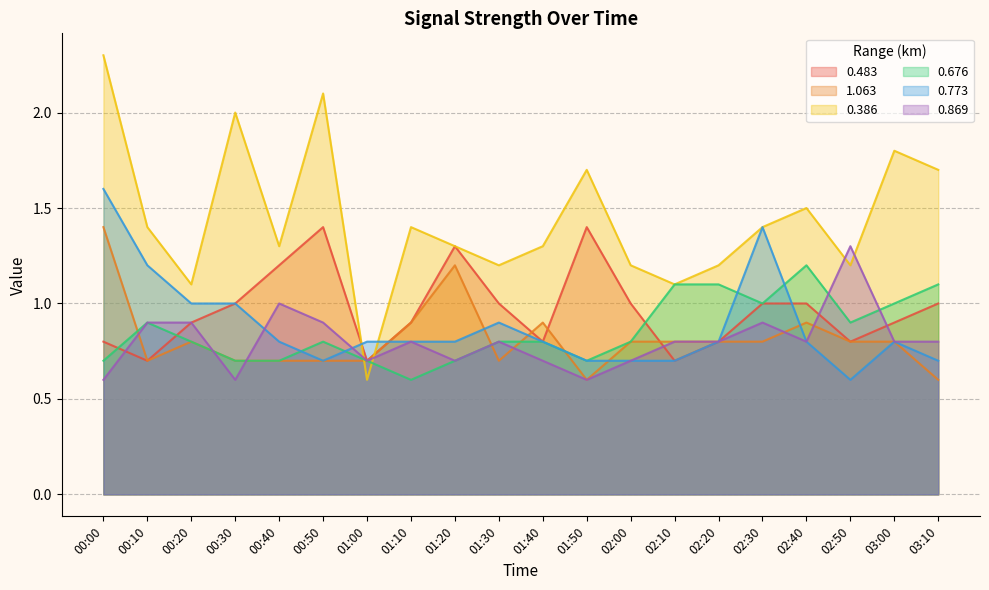

Is it true that 0.386 equals 1.3 at 00:40?

True